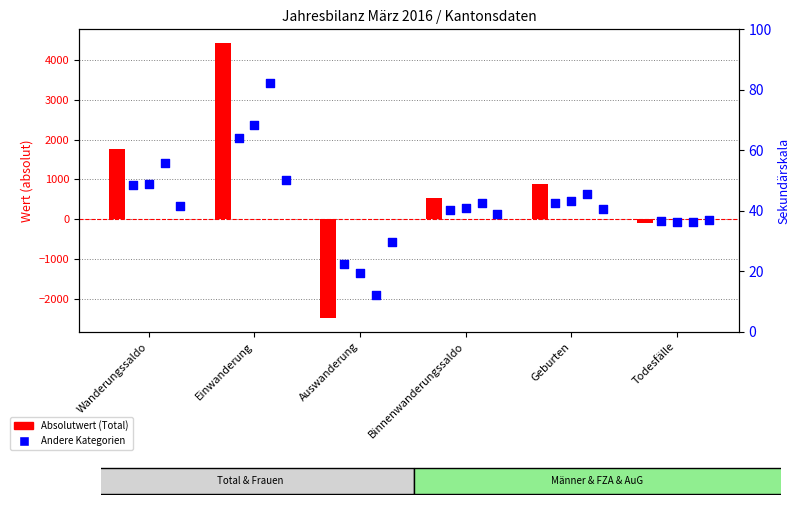

At which category is the sum across all series the highest?

Einwanderung